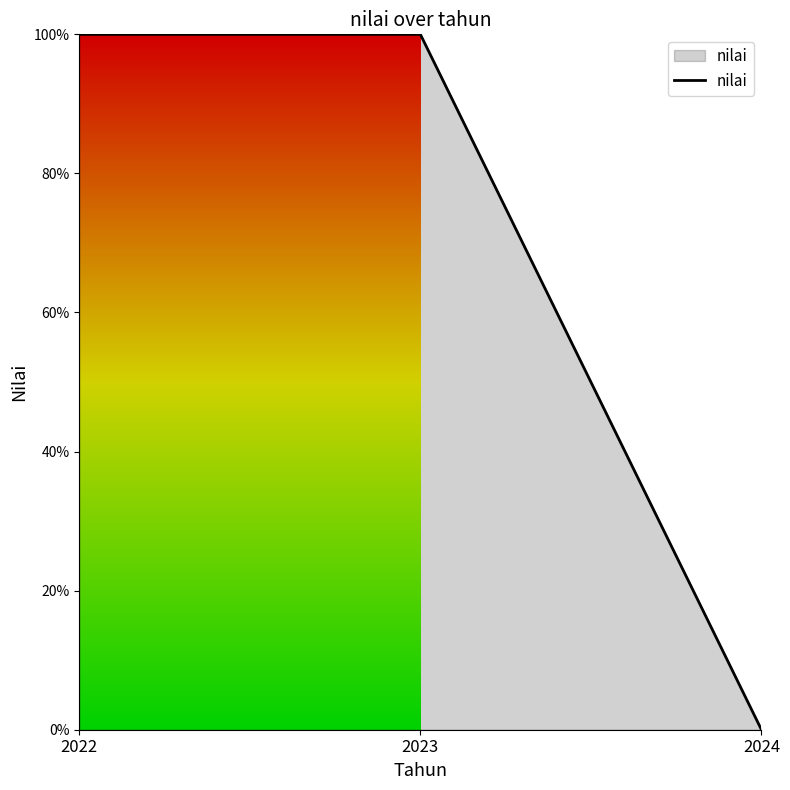

How many lines are shown in the chart?

1